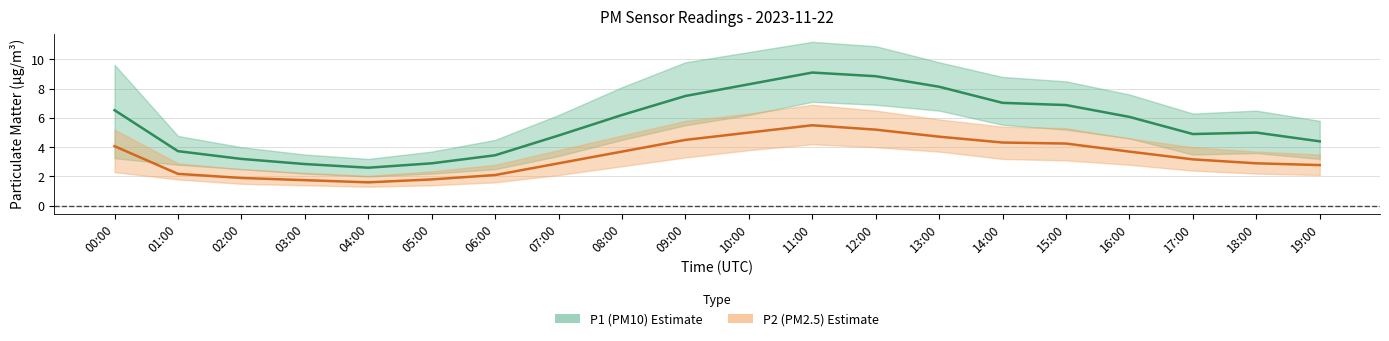

What is the value of the P1 point at the 3rd from the left?

3.2